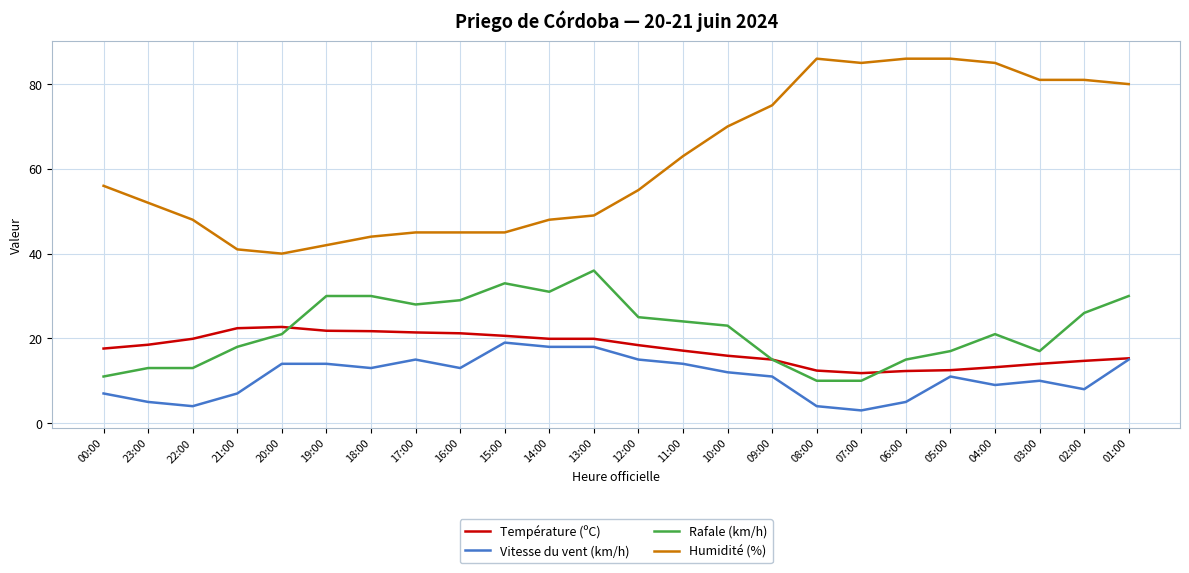

What is the total value across all series at 14:00?

116.9